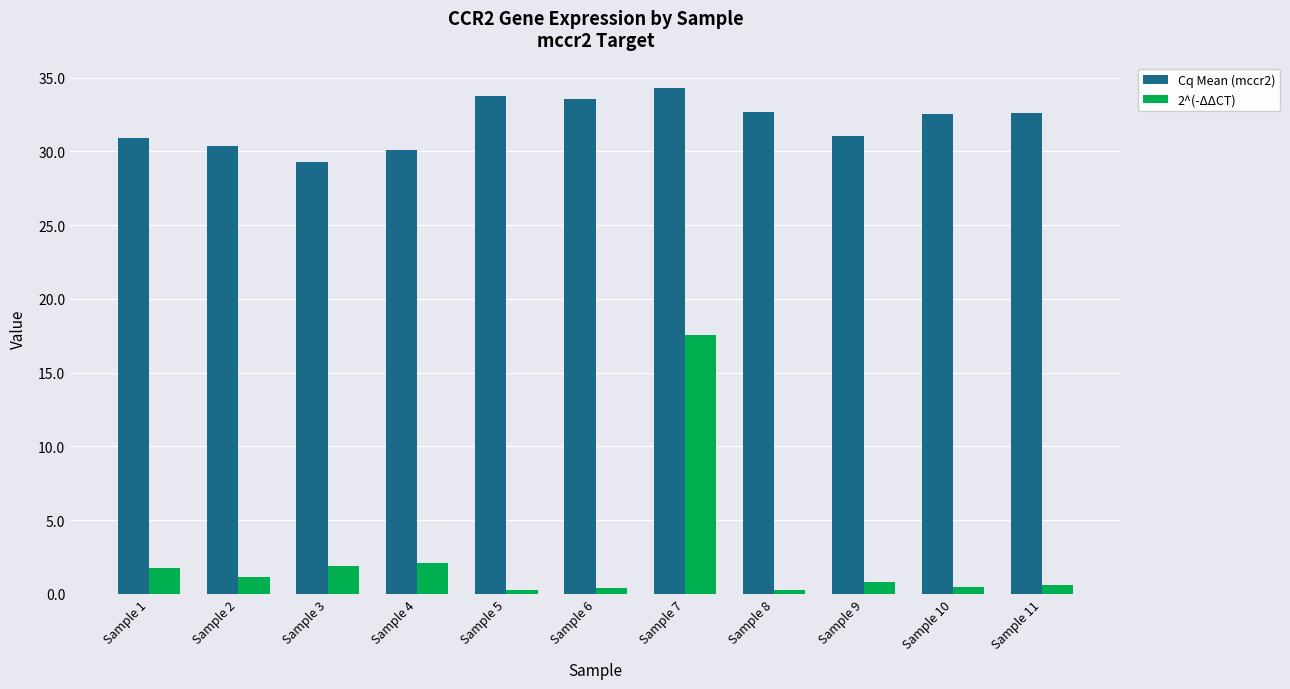

What is the total value across all series at Sample 9?

31.8